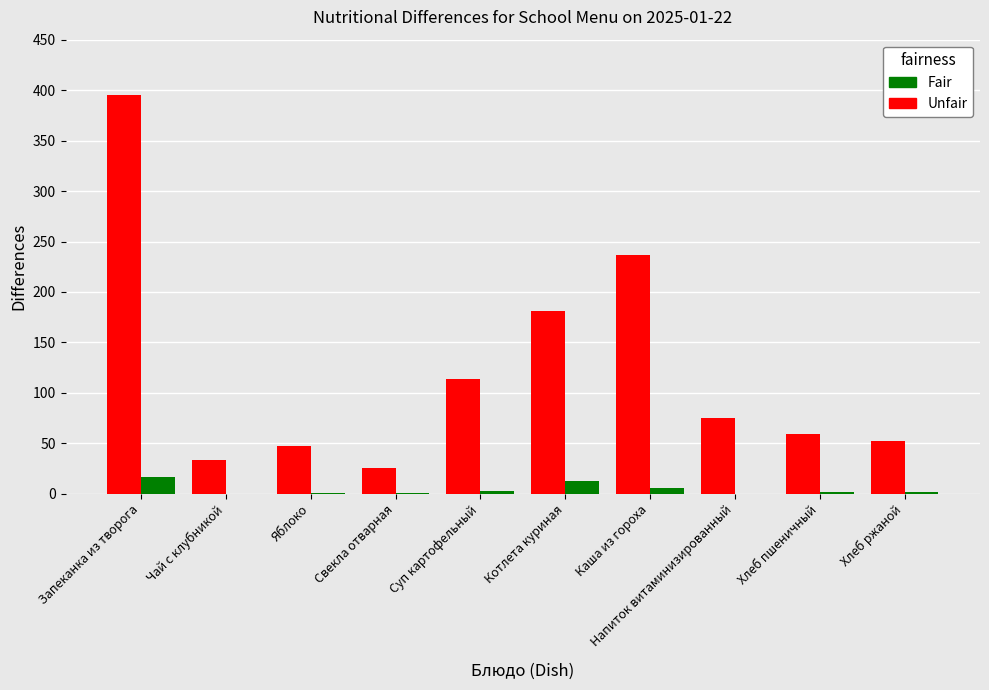

At which category is the sum across all series the highest?

Запеканка из творога